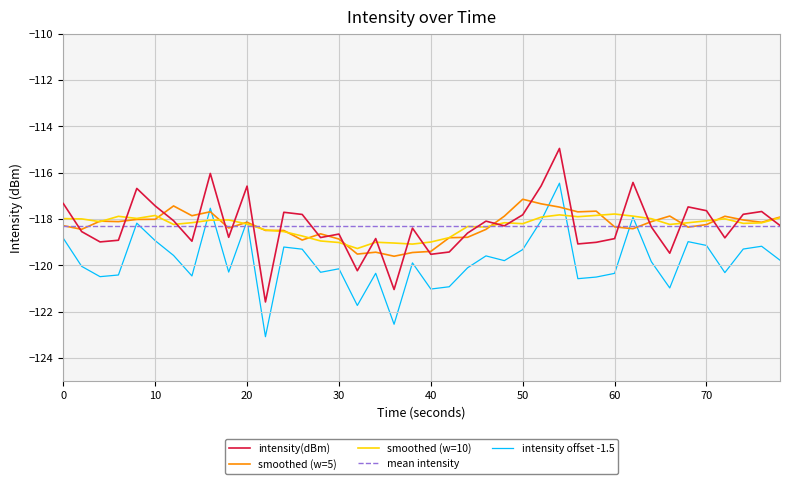

At how many categories does at least one series exceed -120?

40